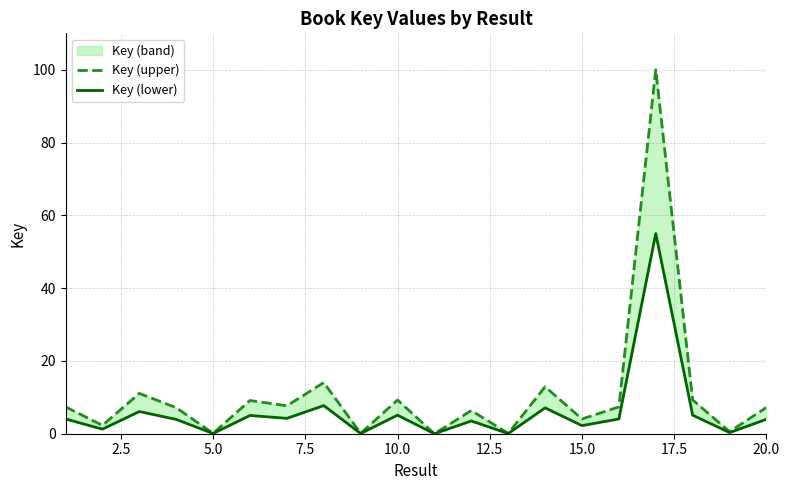

True or false: Key (lower) and Key (upper) cross at least once.

False